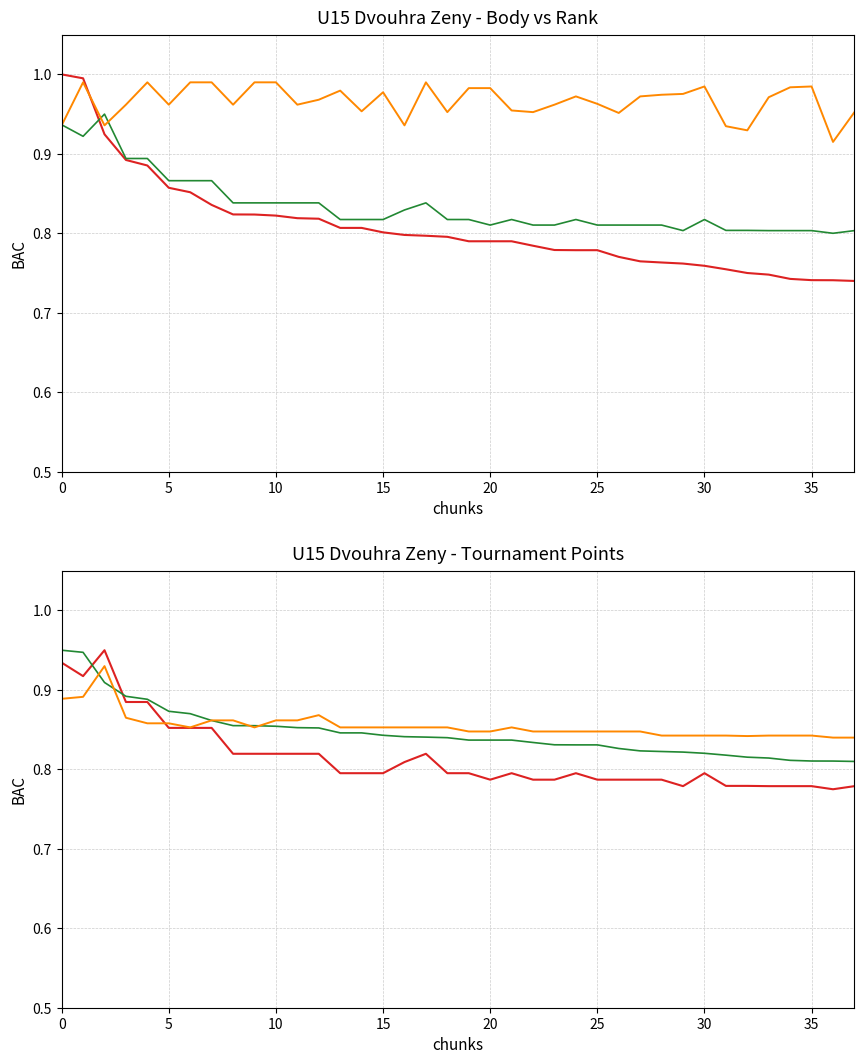

What is the highest value of the Body (norm) series?

1.0